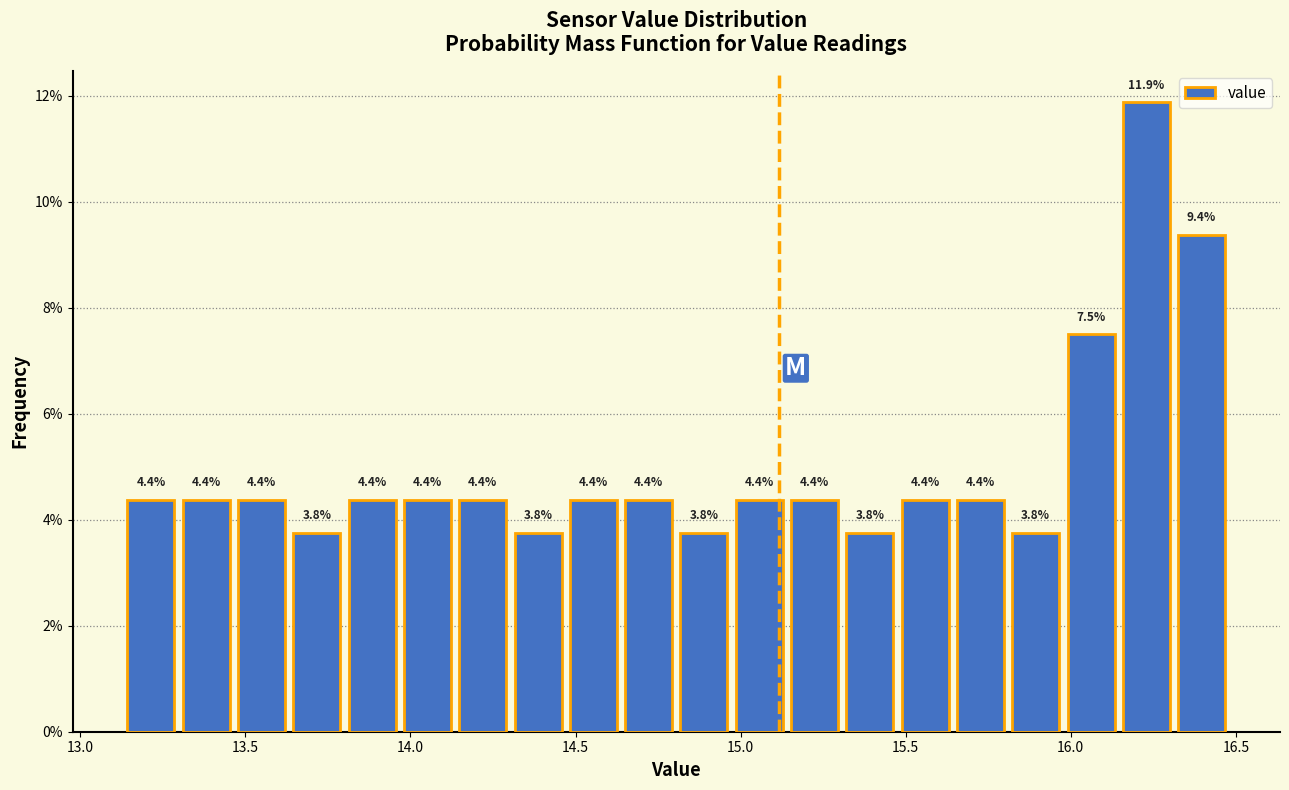

Read against the x-axis, roughly where is the centre of the tallest bar?

16.25